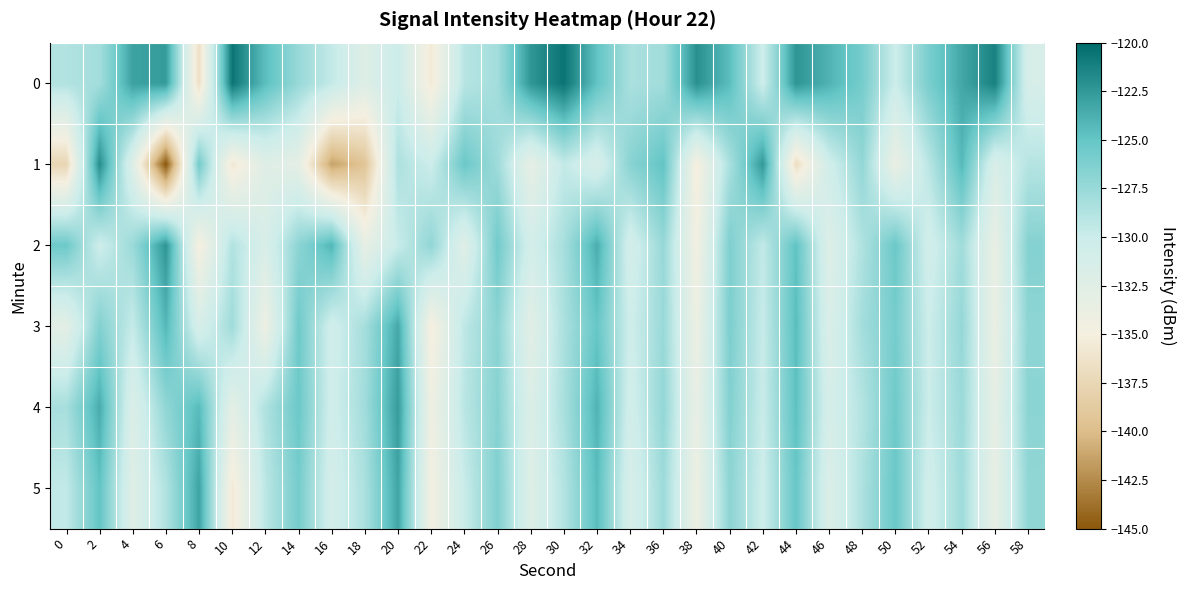

What is the minimum value shown in the chart?

-145.1